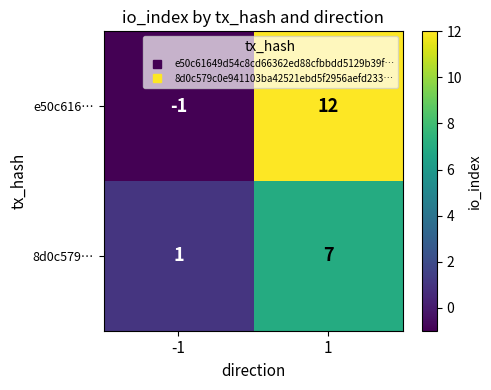

How many data points in 8d0c579… are less than 7?

1